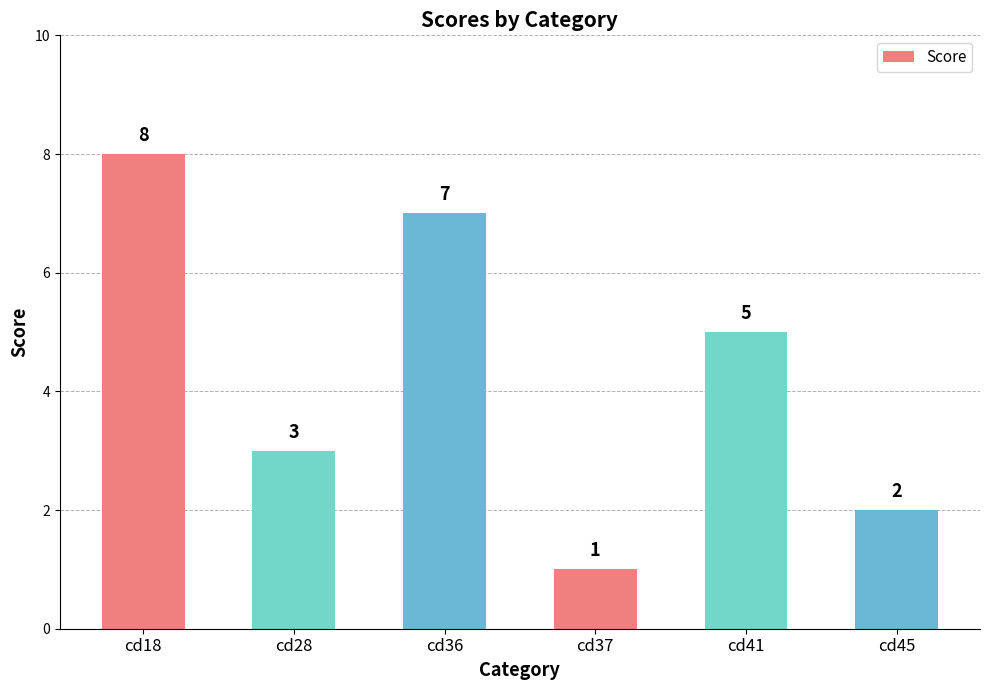

Which has a higher value, cd36 or cd18?

cd18